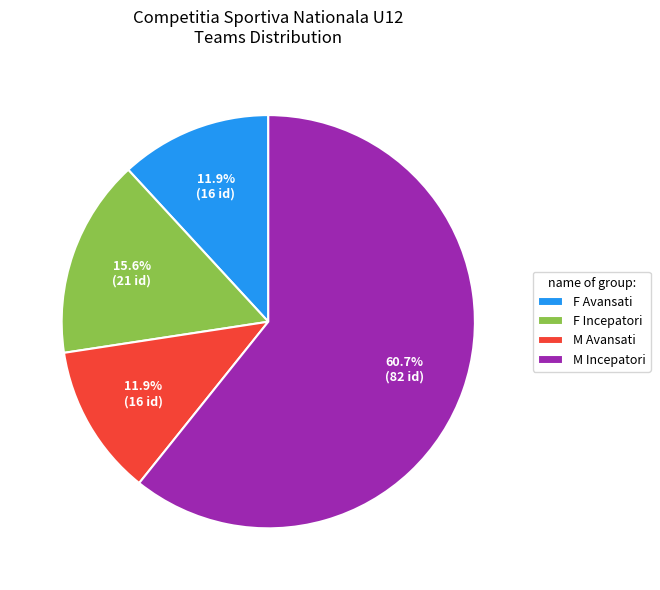

How many segments does this pie chart have?

4